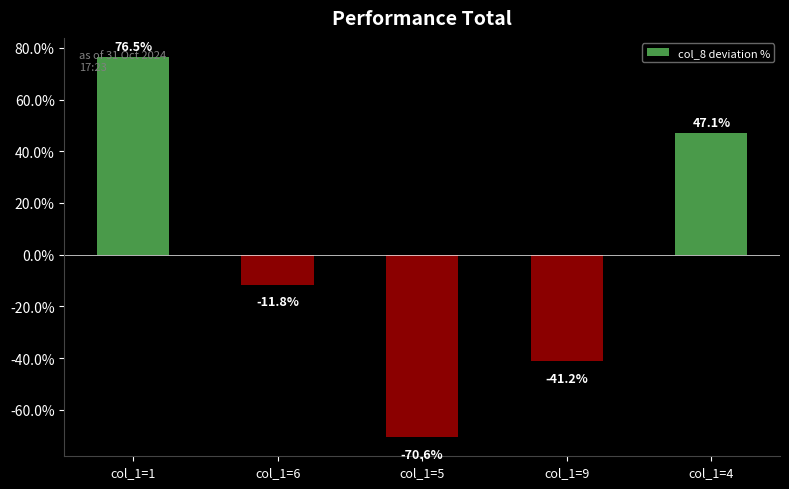

What is the minimum value shown in the chart?

-70.6